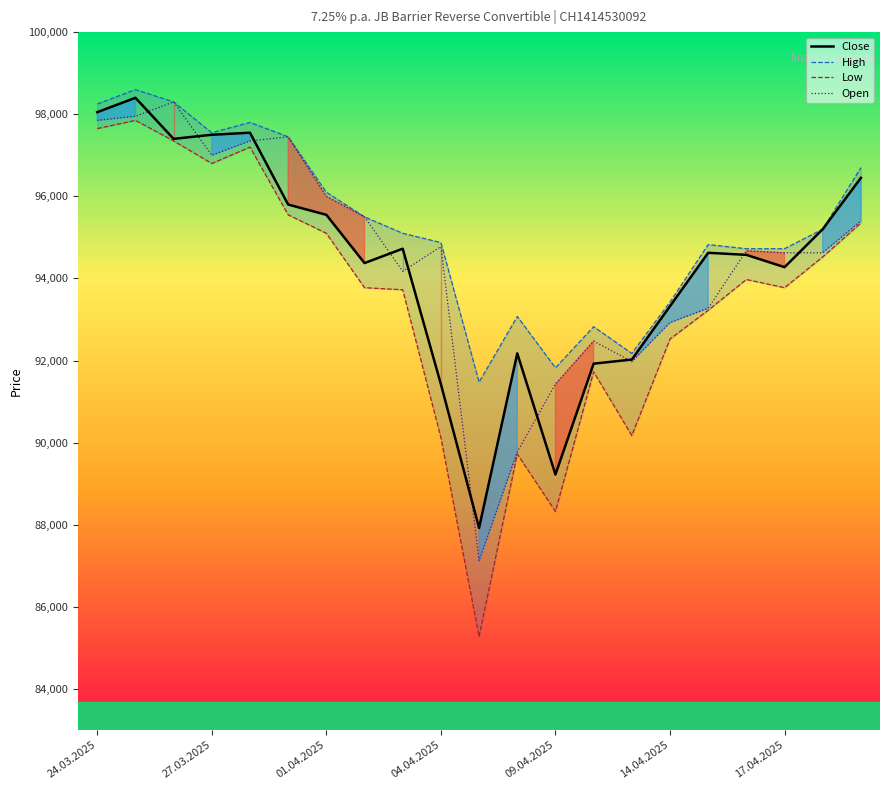

List the series in order of their peak value, highest first.

High, Close, Open, Low